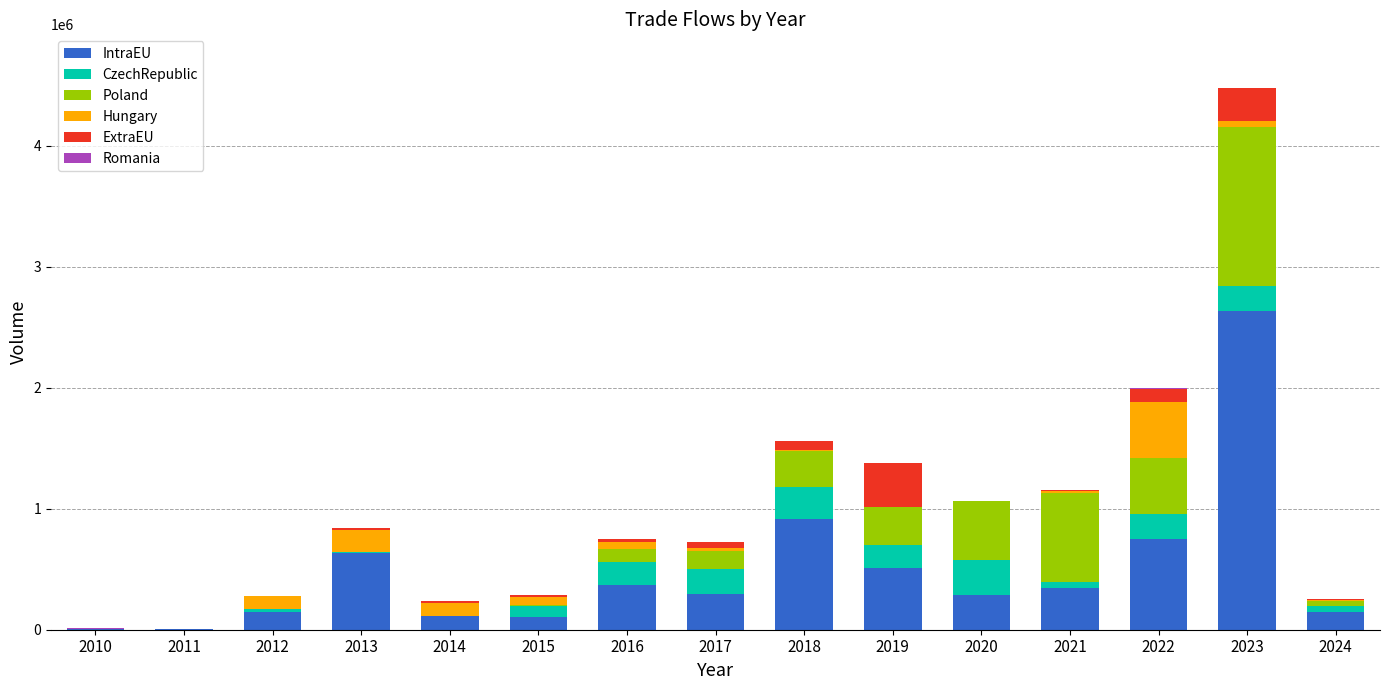

At which category is the sum across all series the highest?

2023